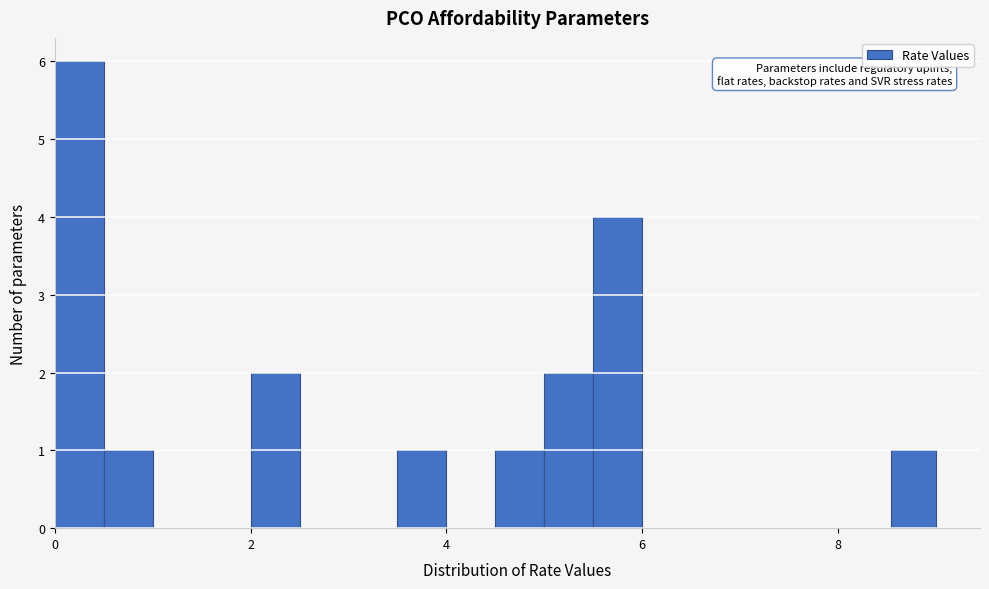

Around what value on the x-axis is the tallest bar? Give the approximate position of its centre, as read against the axis.

0.2